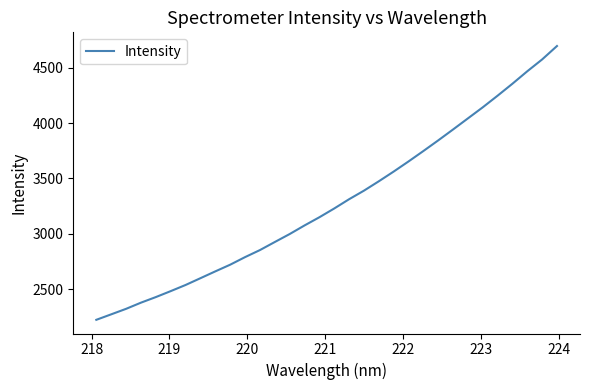

What is the minimum value shown in the chart?

2221.7